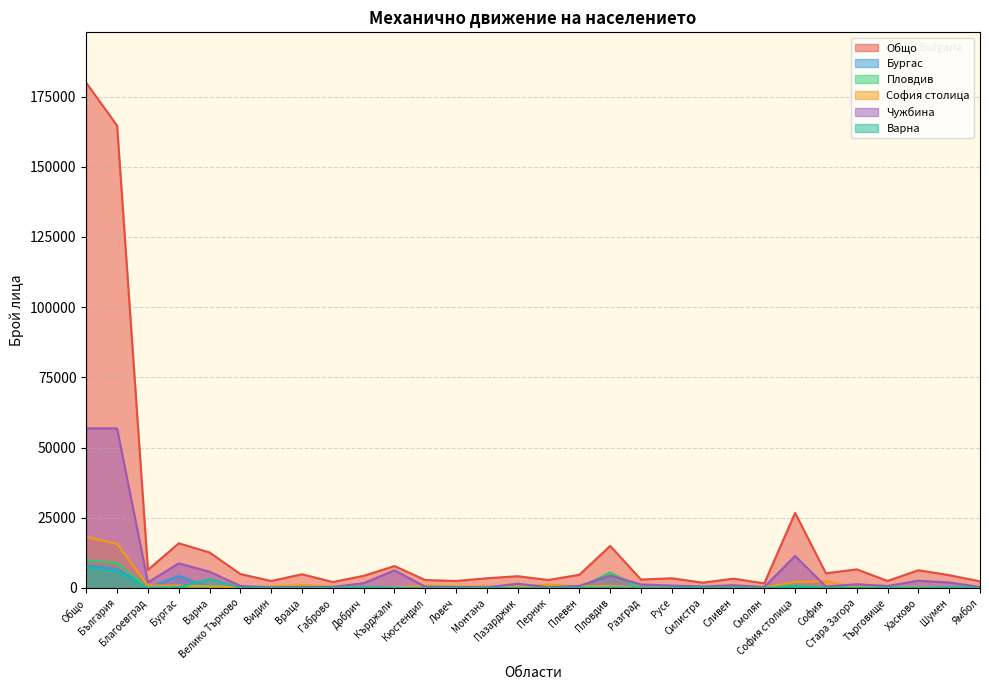

Is the value of Чужбина at Пазарджик greater than the value of Бургас at Ловеч?

Yes